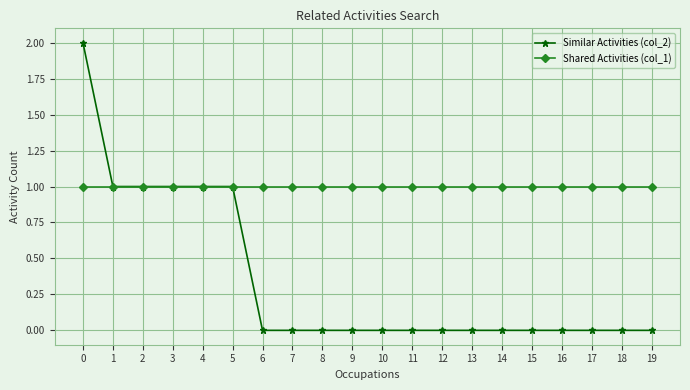

At how many categories does at least one series exceed 0?

20